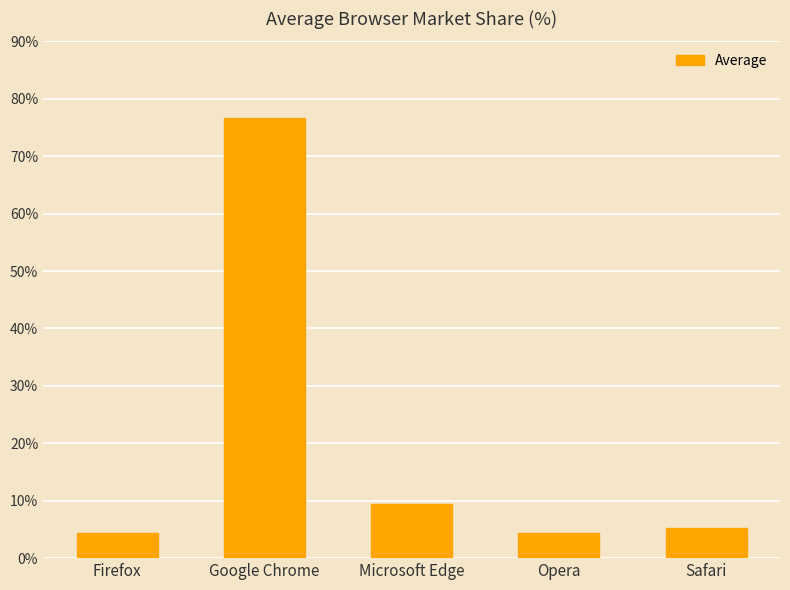

How many data points are less than 5?

2